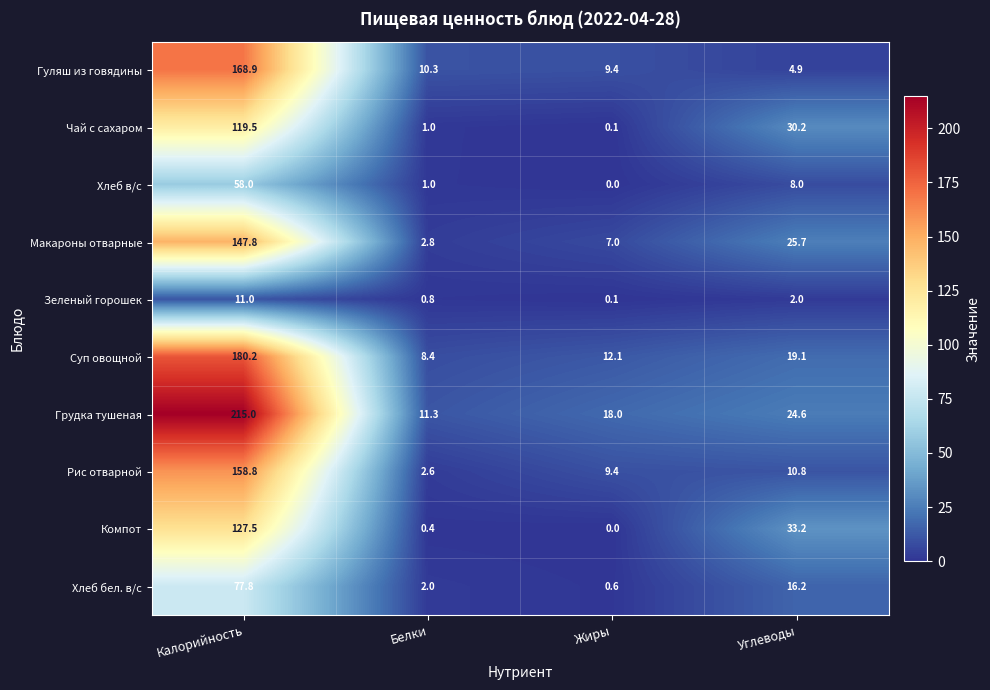

True or false: Рис отварной has a value of 47.1 at Калорийность.

False